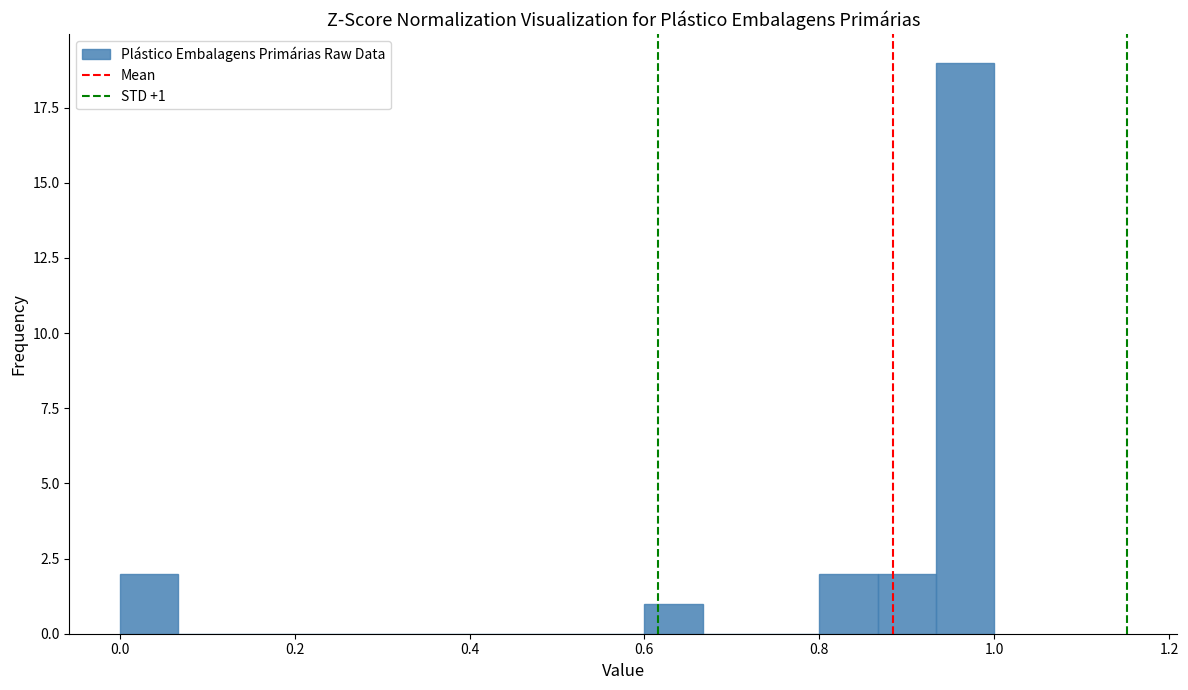

Read against the x-axis, roughly where is the centre of the tallest bar?

0.96